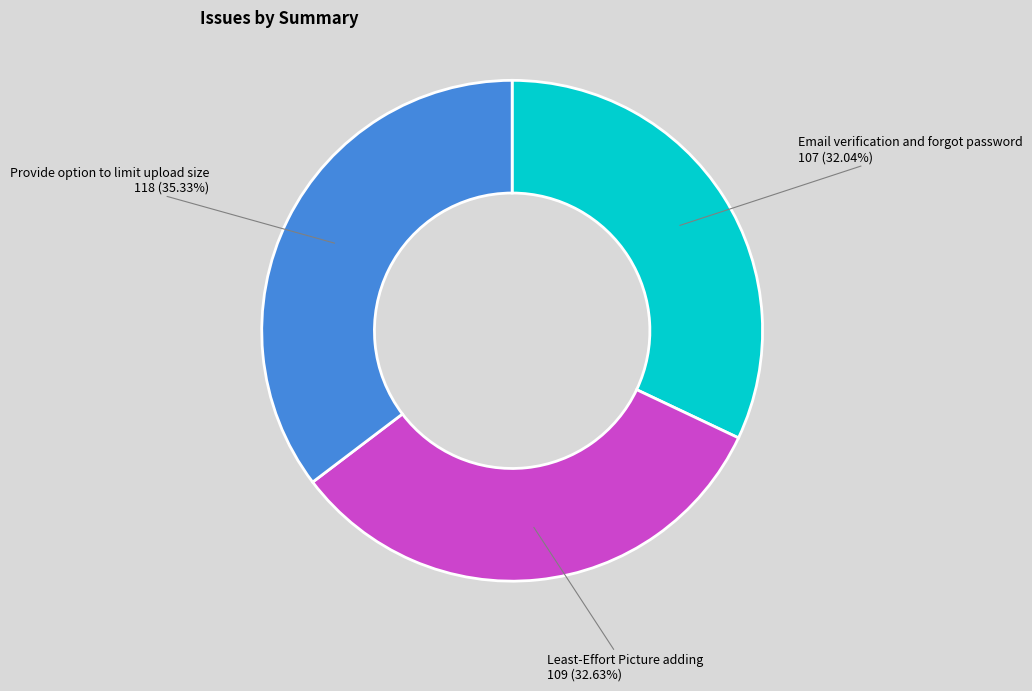

Which category has the biggest portion of the pie?

Provide option to limit upload size